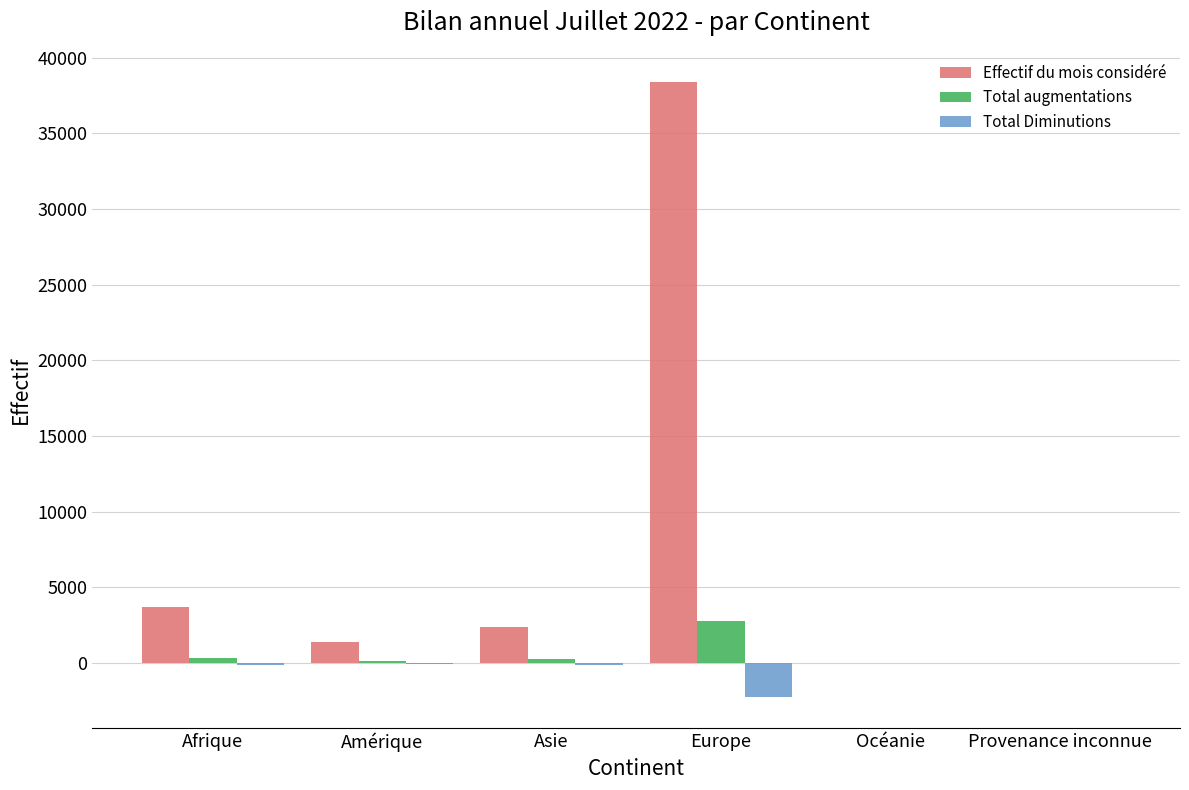

At which label is Effectif du mois considéré closest to 19218?

Afrique